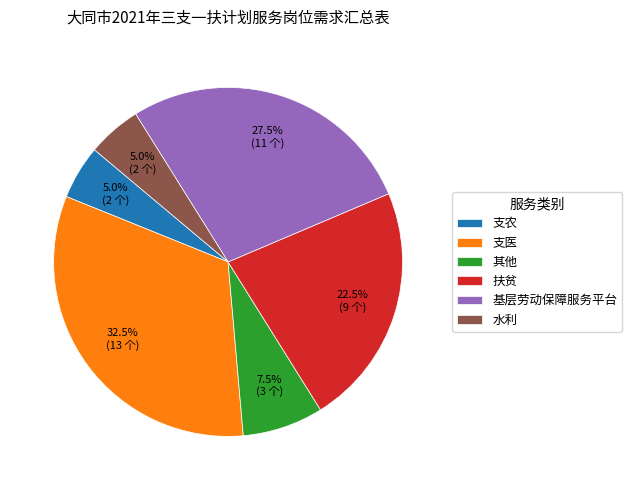

Combined, what portion of the pie is 扶贫 and 其他?

30.0%